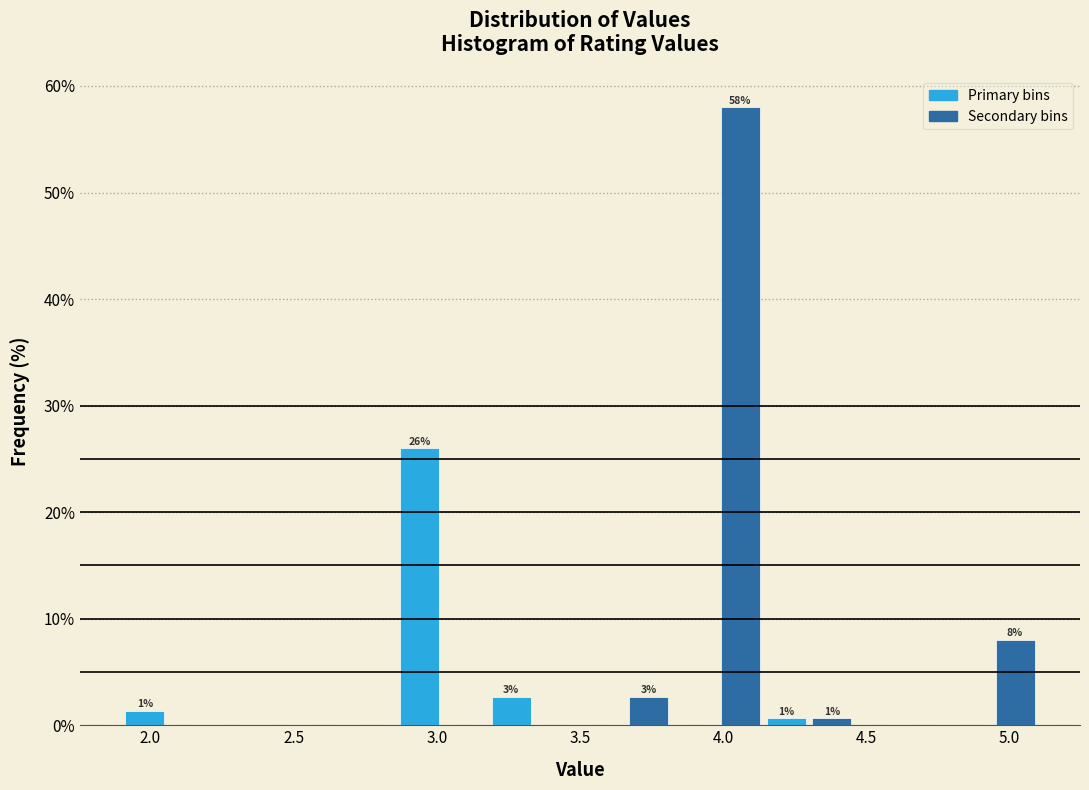

Around what value on the x-axis is the tallest bar? Give the approximate position of its centre, as read against the axis.

4.05